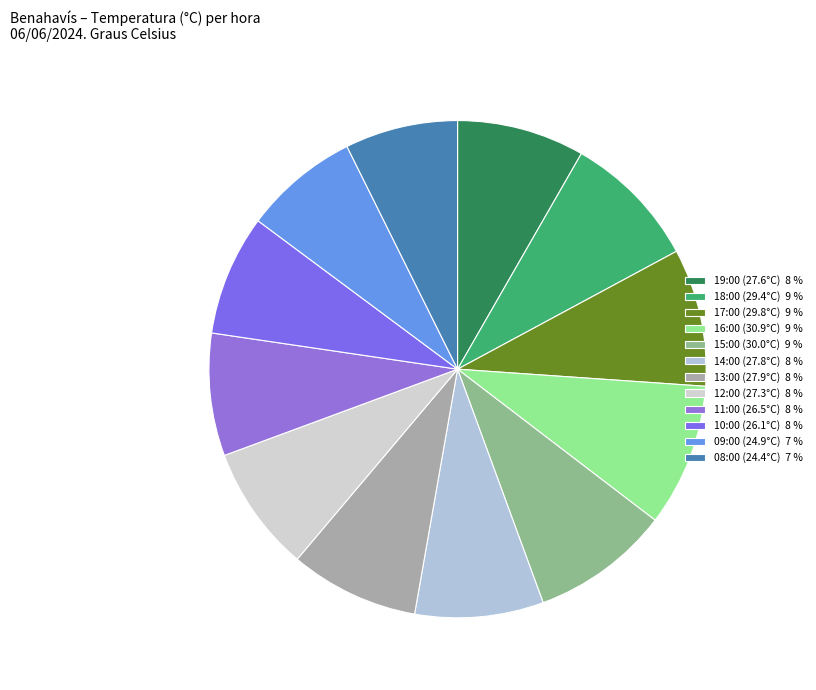

Count the number of slices in the pie.

12